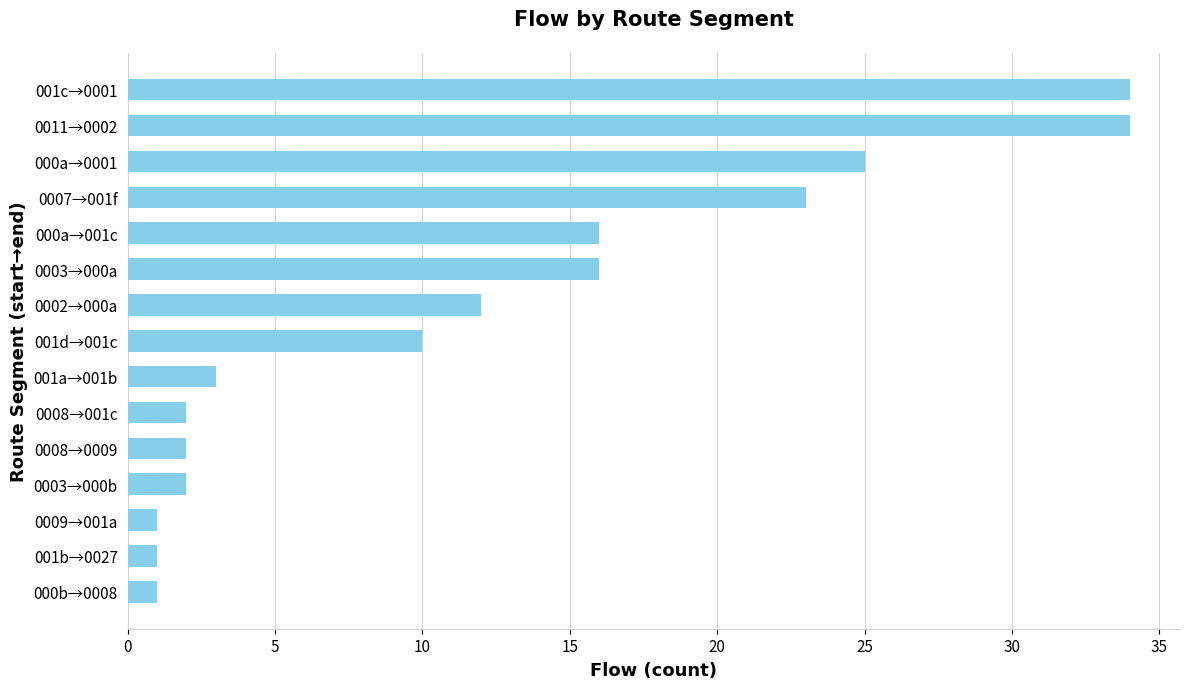

What is the maximum value shown in the chart?

34